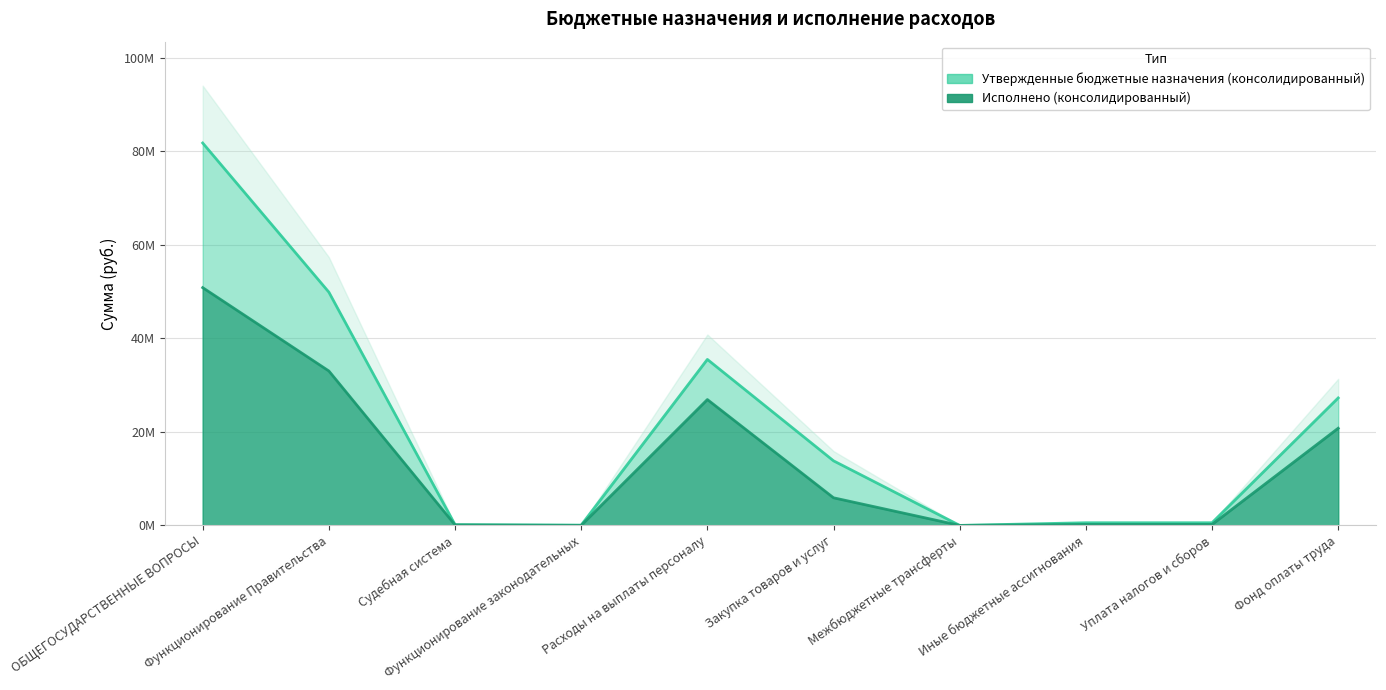

How many values in the Утвержденные бюджетные назначения (консолидированный) series are below 13810599?

5